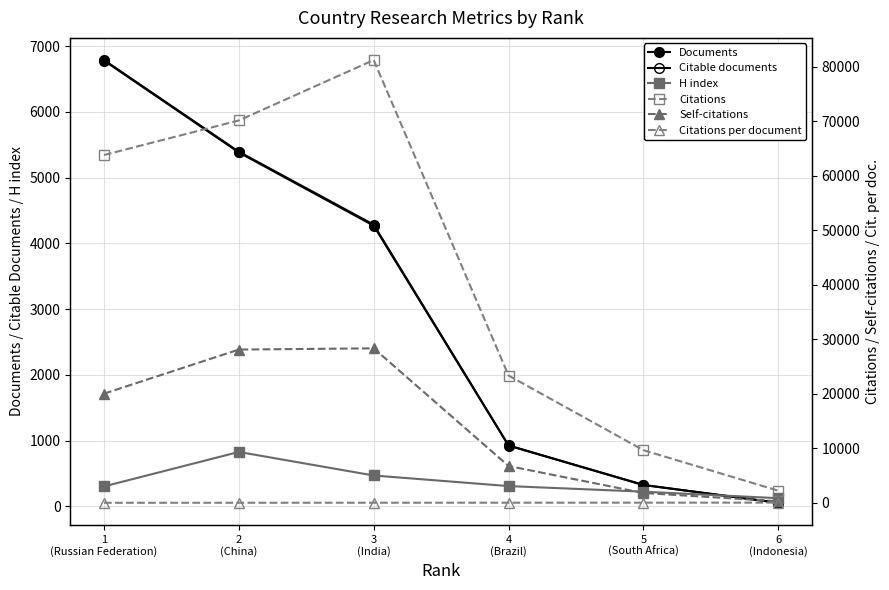

How many lines are shown in the chart?

6